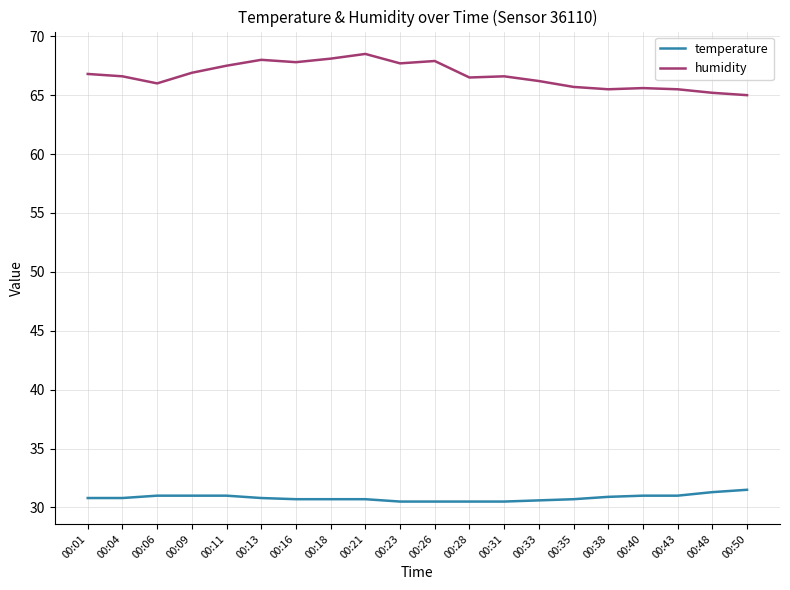

True or false: temperature and humidity cross at least once.

False